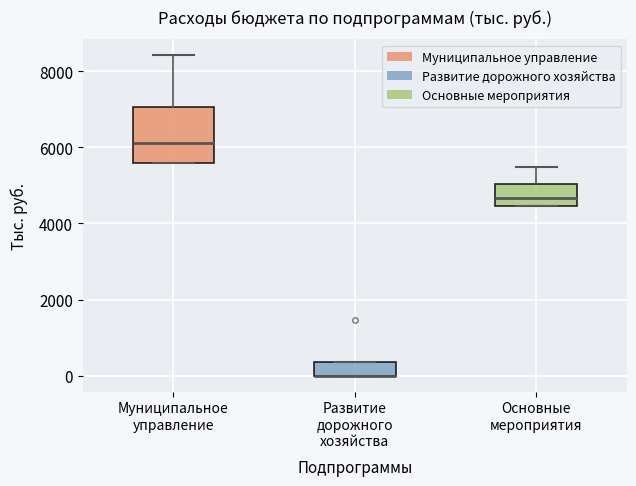

Reading left to right, transcribe this box plot: for each box, give where its median line is, the range the box spans, and where its two whiskers end, as read against the y-axis. The values are not printed on the chart, so give them approximately, as read against the axis.

Муниципальное управление: median 6200, box 5600 to 7000, whiskers 5600 to 8400
Развитие дорожного хозяйства: median 0 (drawn on the box's lower edge), box 0 to 400, whiskers 0 to 400
Основные мероприятия: median 4600, box 4400 to 5000, whiskers 4400 to 5400